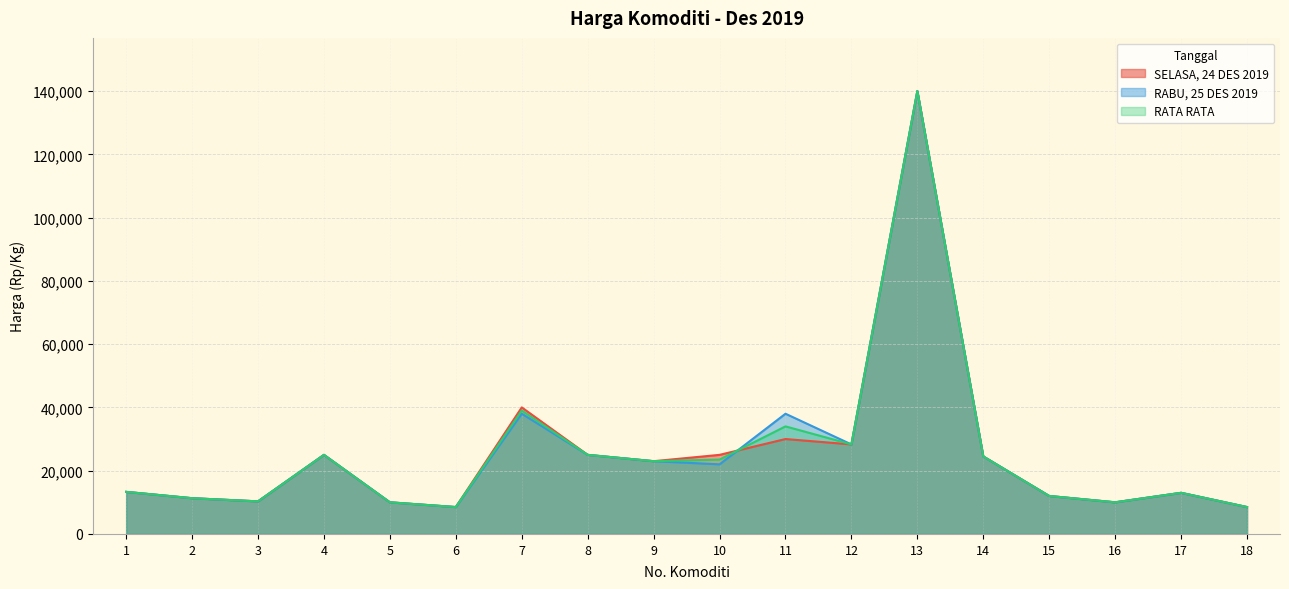

What is the value of the RABU, 25 DES 2019 point at the 6th from the left?

8500